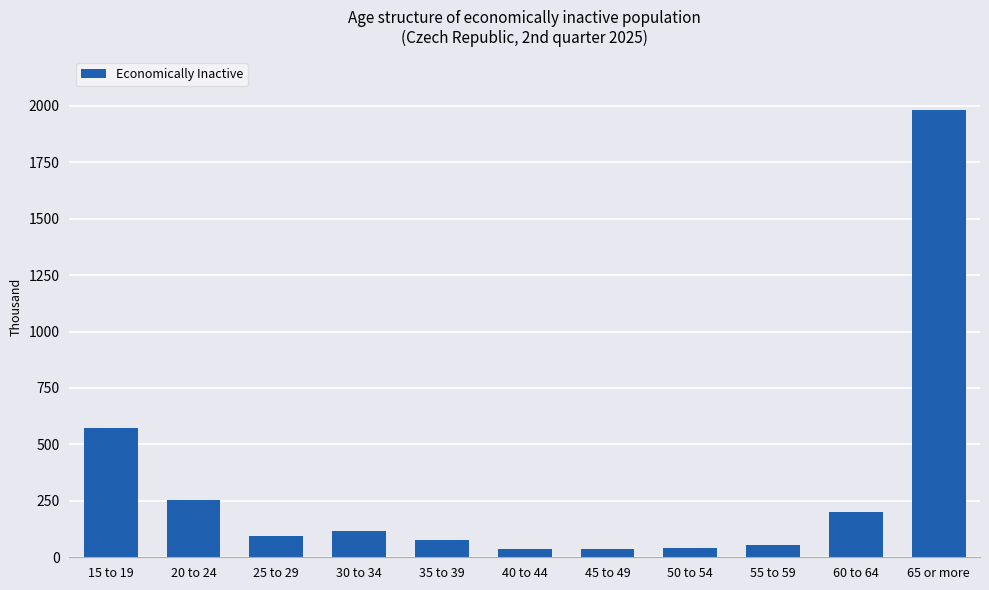

The value at 55 to 59 is 52.5. True or false?

True